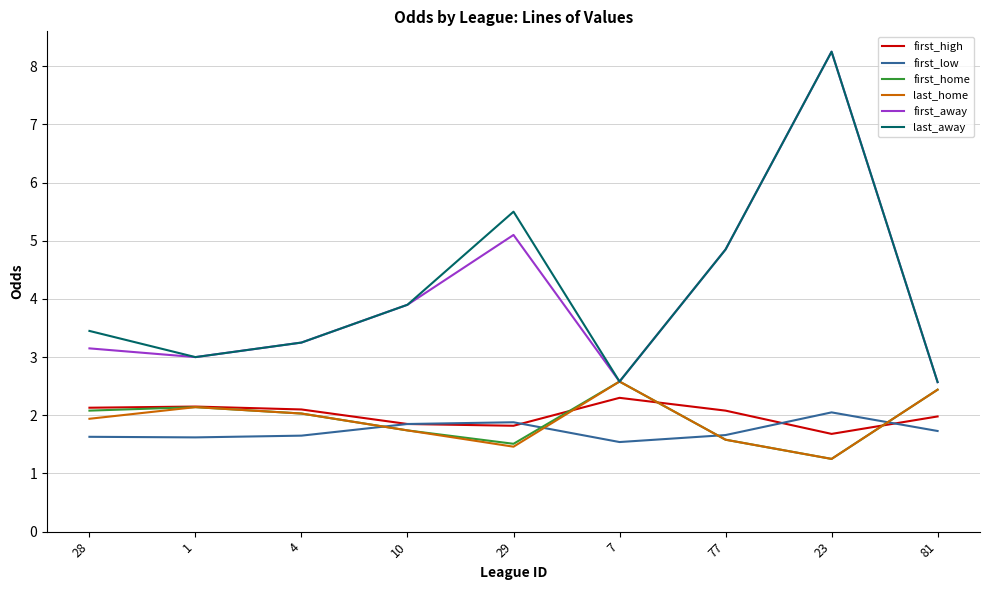

What is the total value across all series at 7?

14.2